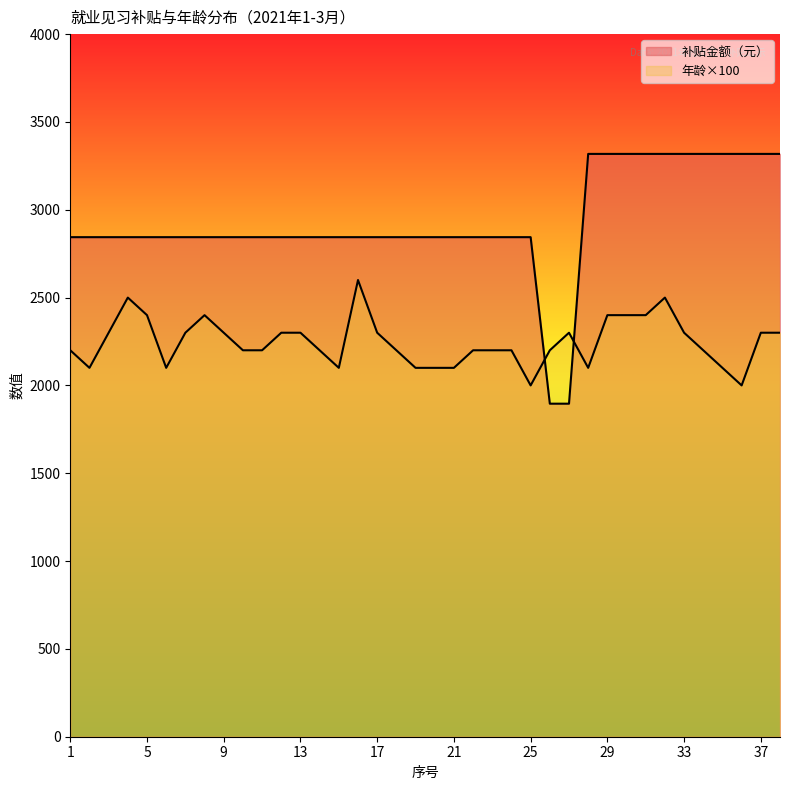

True or false: 年龄 has a value of 795 at 16.

False